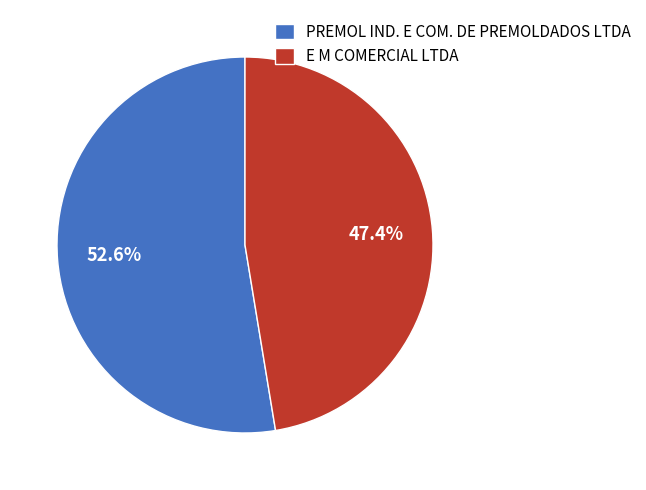

Is it true that E M COMERCIAL LTDA is 38% of the pie?

False